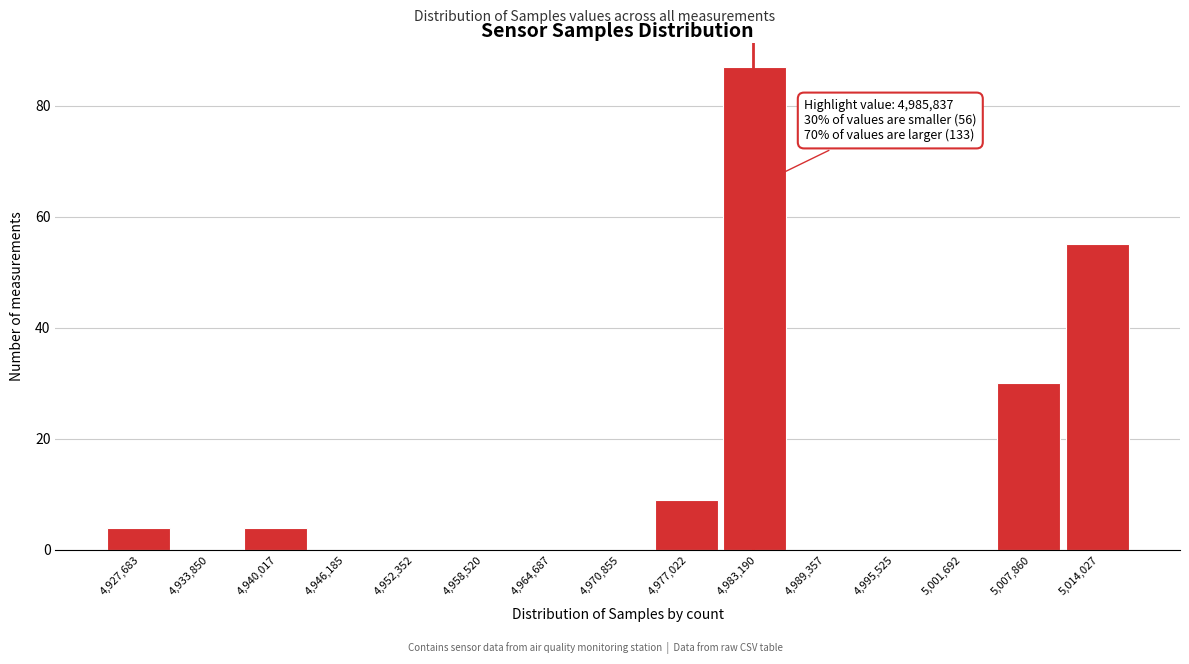

Reading right to left, what are all the values shown in this chart?

5,014,027=55	5,007,860=30	5,001,692=0	4,995,525=0	4,989,357=0	4,983,190=87	4,977,022=9	4,970,855=0	4,964,687=0	4,958,520=0	4,952,352=0	4,946,185=0	4,940,017=4	4,933,850=0	4,927,683=4